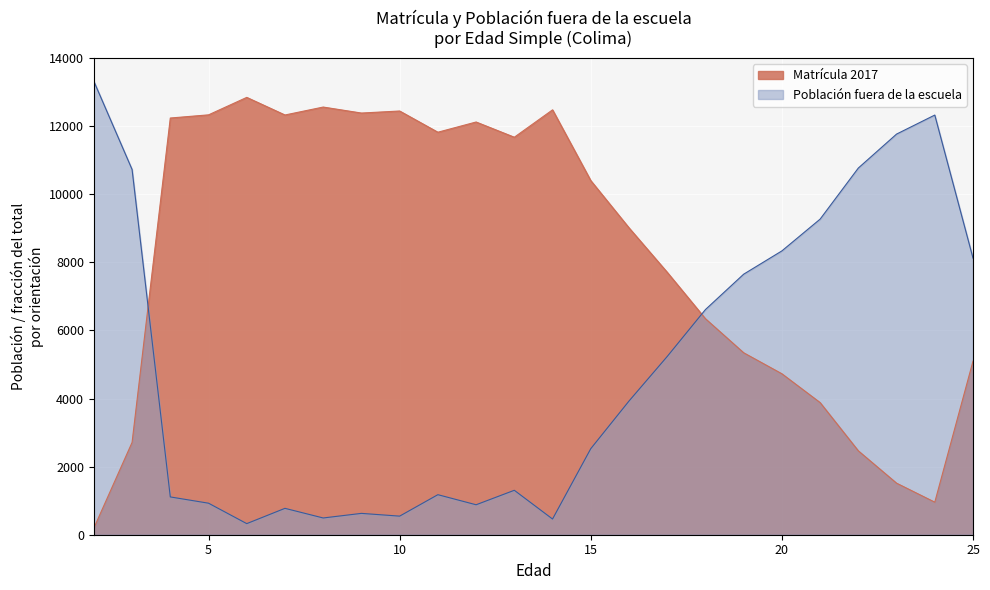

Rank the series by their average value, from lowest to highest.

Población fuera de la escuela, Matrícula 2017